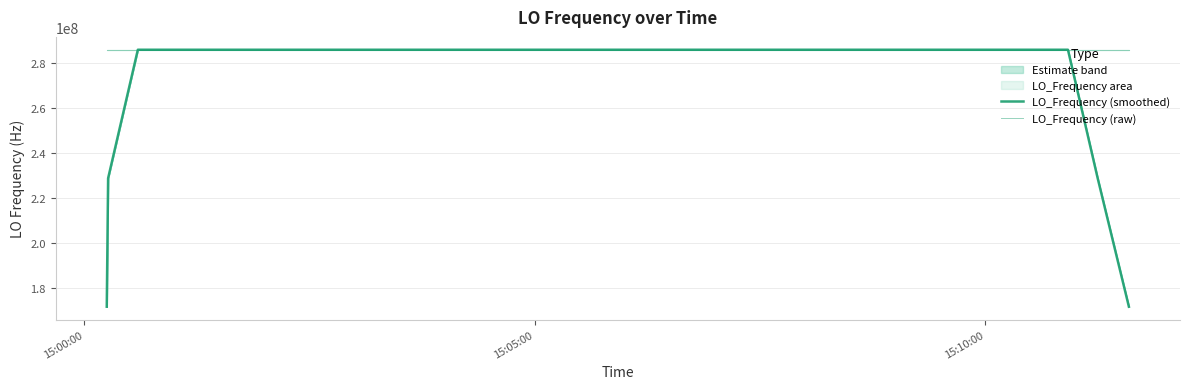

True or false: LO_Frequency (smoothed) has more than 2 interior local peaks.

True